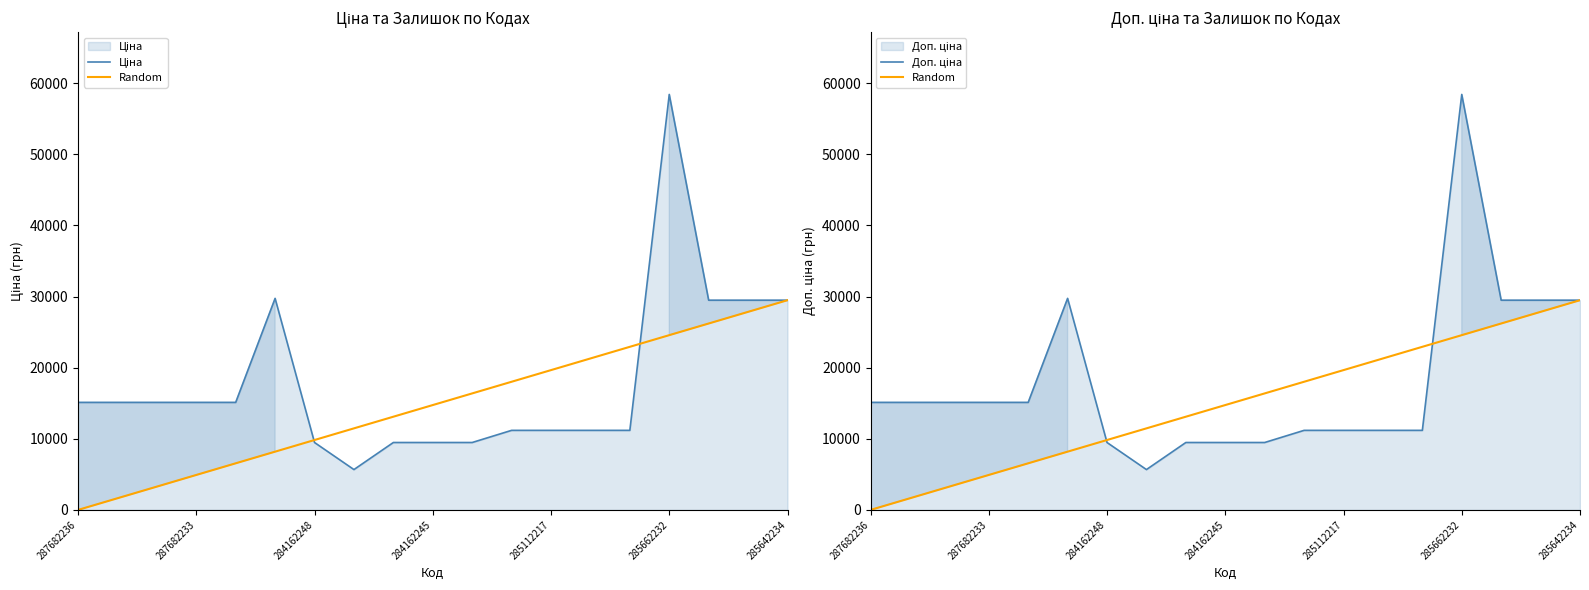

What is the difference between the maximum and minimum values in the Random series?

29491.5